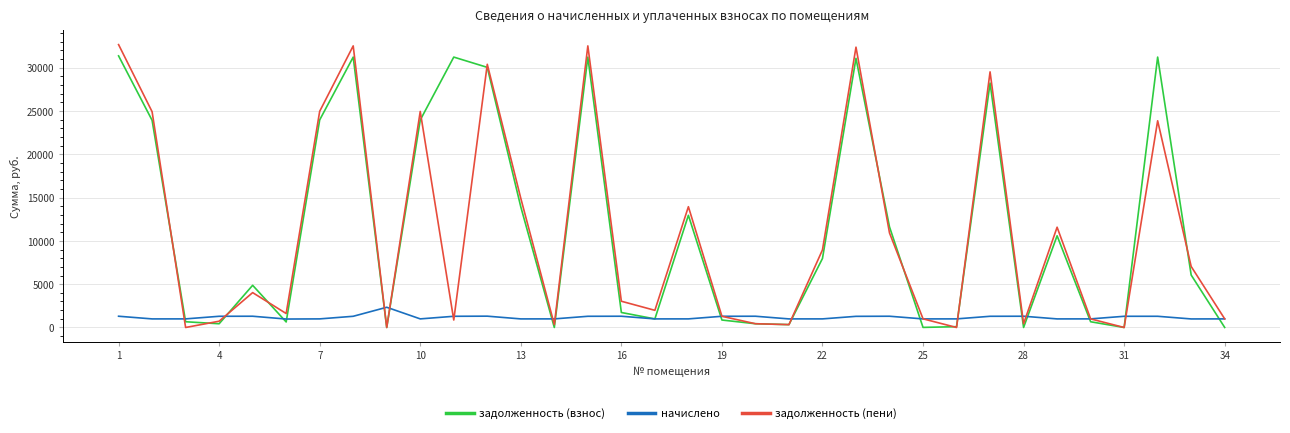

What are all the series names shown in the legend?

задолженность (взнос), начислено, задолженность (пени)